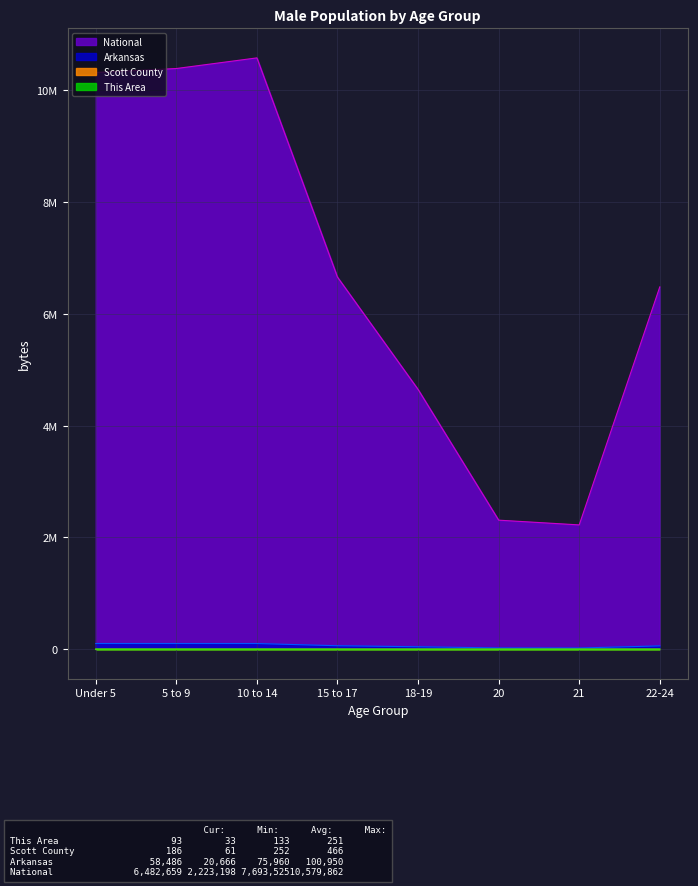

What is the smallest value displayed?

33.0